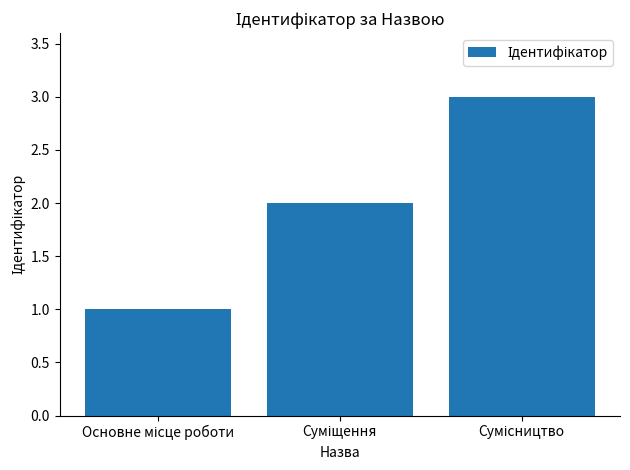

What is the maximum value shown in the chart?

3